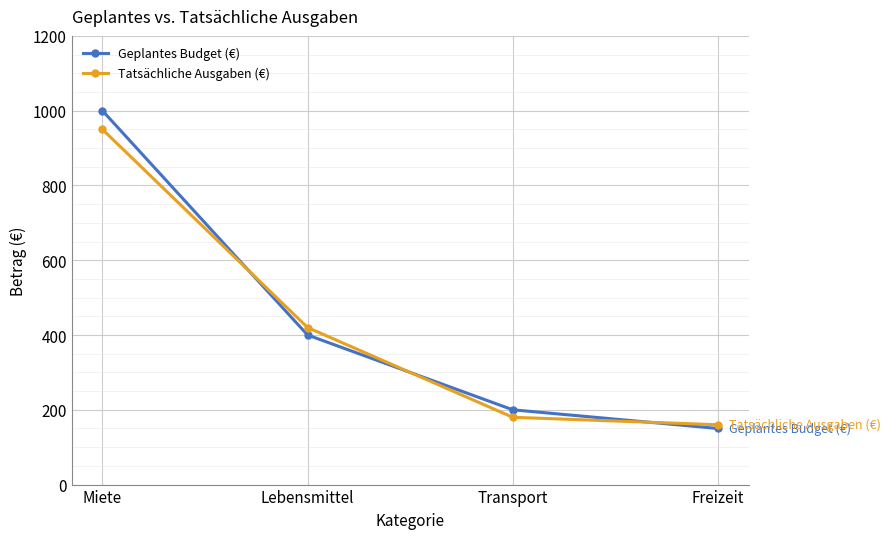

The Geplantes Budget (€) series shows 400 at Lebensmittel. True or false?

True